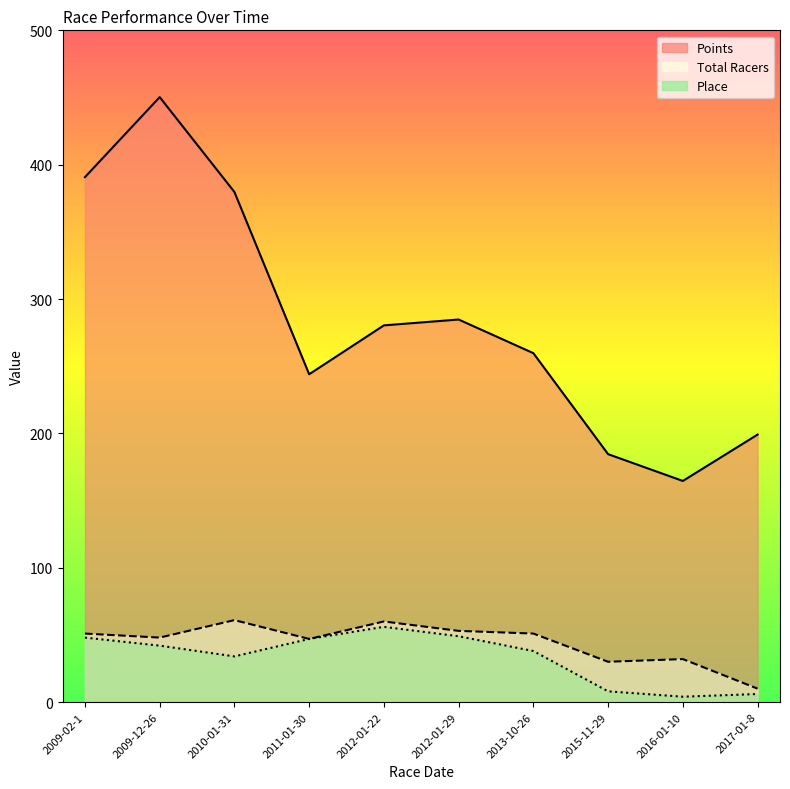

At which category is the sum across all series the highest?

2009-12-26